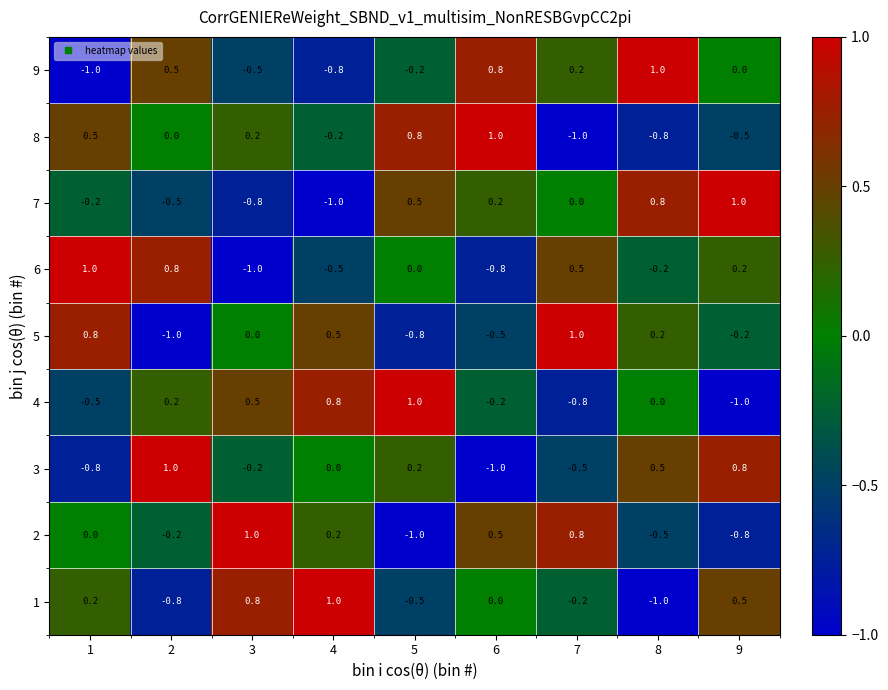

What is the minimum value shown in the chart?

-1.0